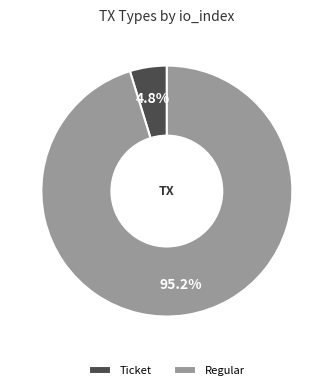

Combined, do Regular and Ticket account for over 50%?

Yes